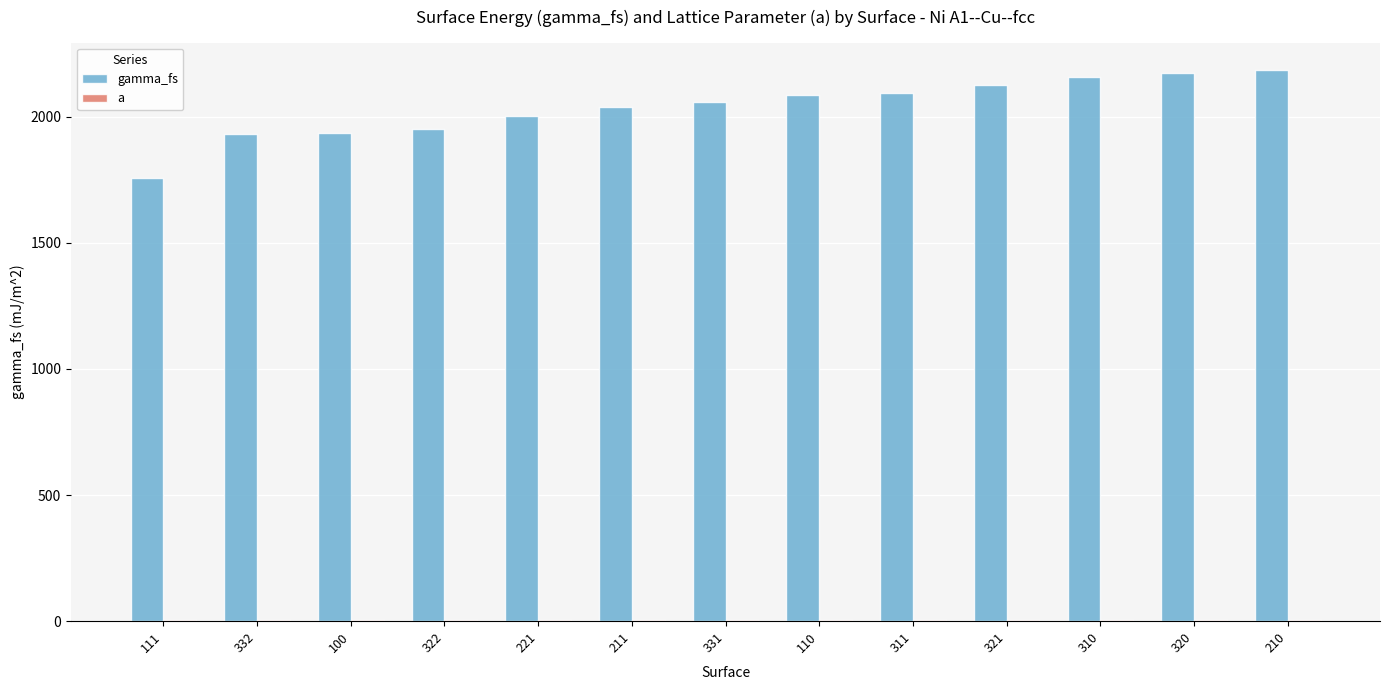

At which label does gamma_fs reach its peak?

210